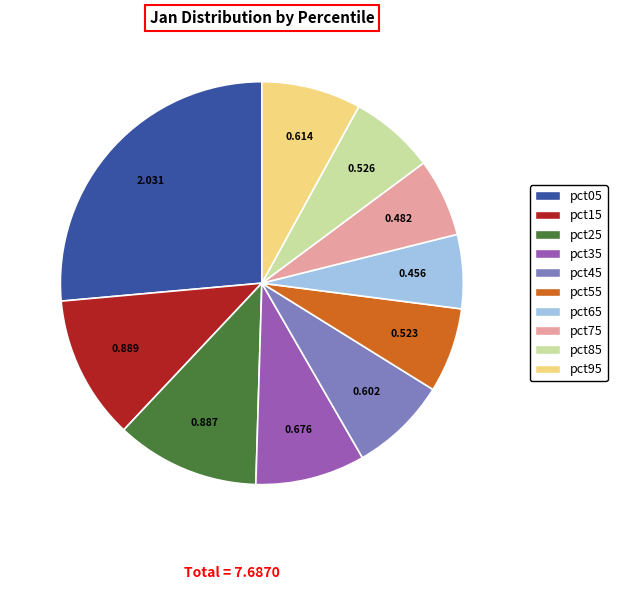

Count the number of slices in the pie.

10